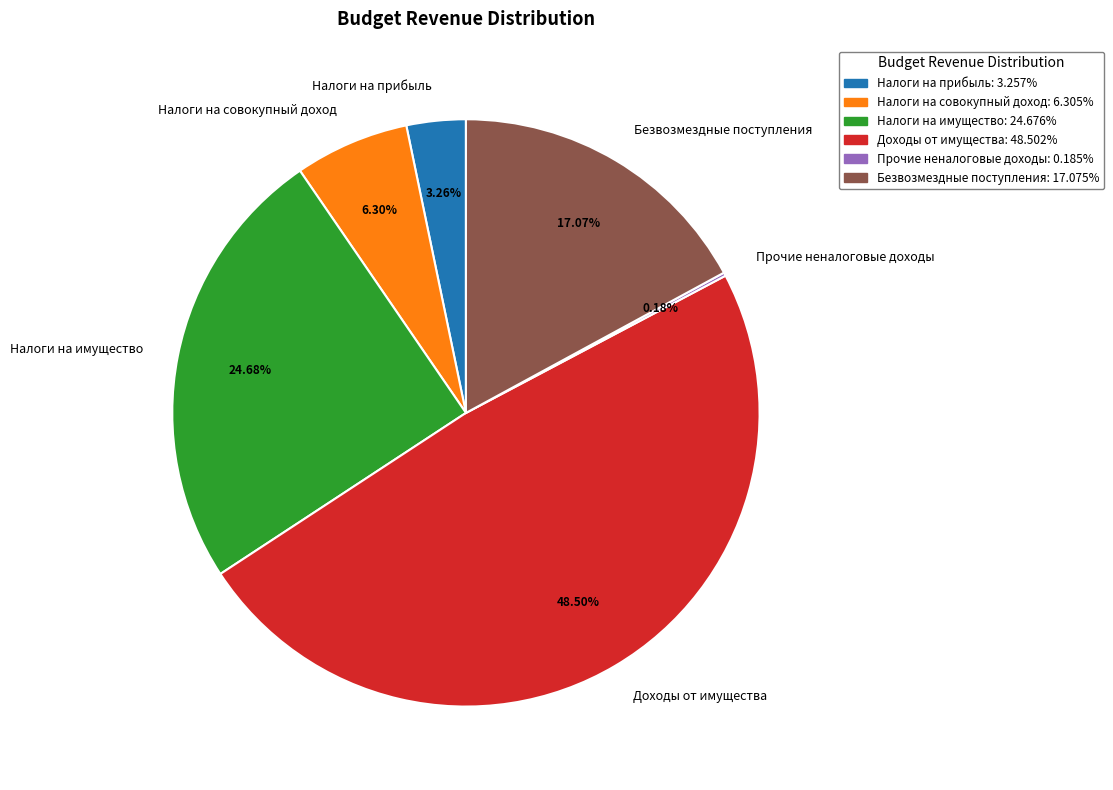

Does any single category account for the majority?

No